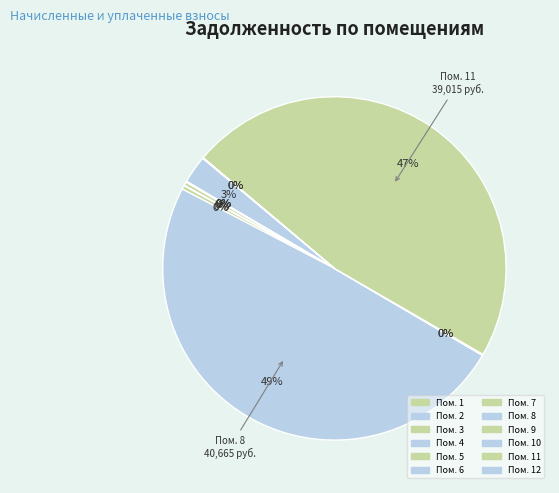

Is there any slice that represents more than half of the pie?

No